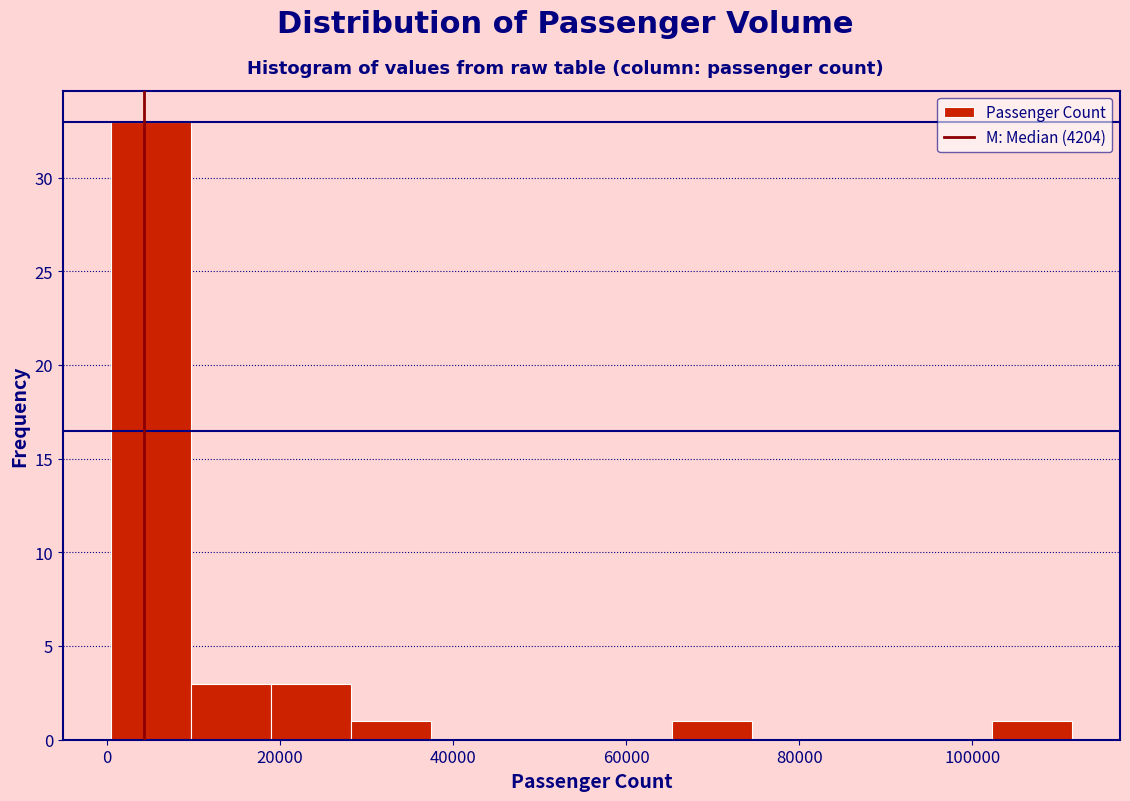

Reading left to right, list every bar in this chart as the range it spans on the x-axis followed by its height. Neither the bar edges nor the heights are printed on the chart, so give them approximately, as read against the axes.

0 to 10000: 33
10000 to 18000: 3
18000 to 28000: 3
28000 to 38000: 1
38000 to 46000: 0
46000 to 56000: 0
56000 to 66000: 0
66000 to 74000: 1
74000 to 84000: 0
84000 to 94000: 0
94000 to 102000: 0
102000 to 112000: 1